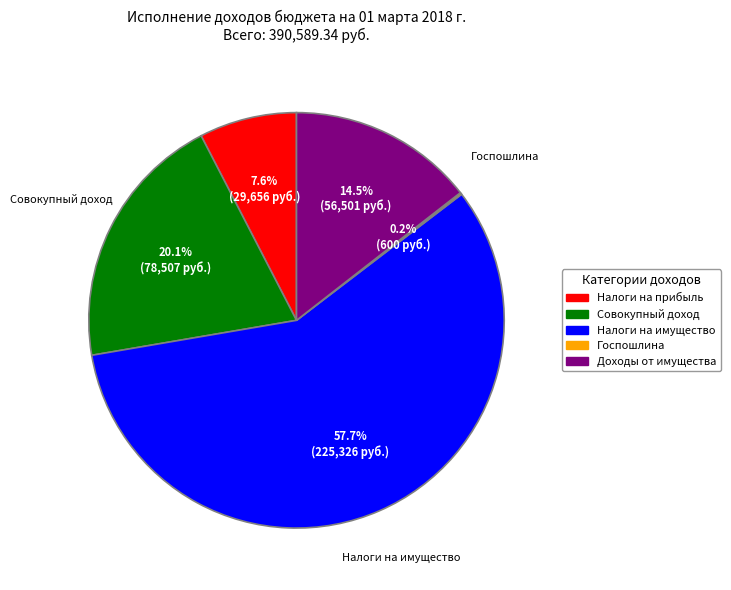

Which category accounts for the majority?

Налоги на имущество